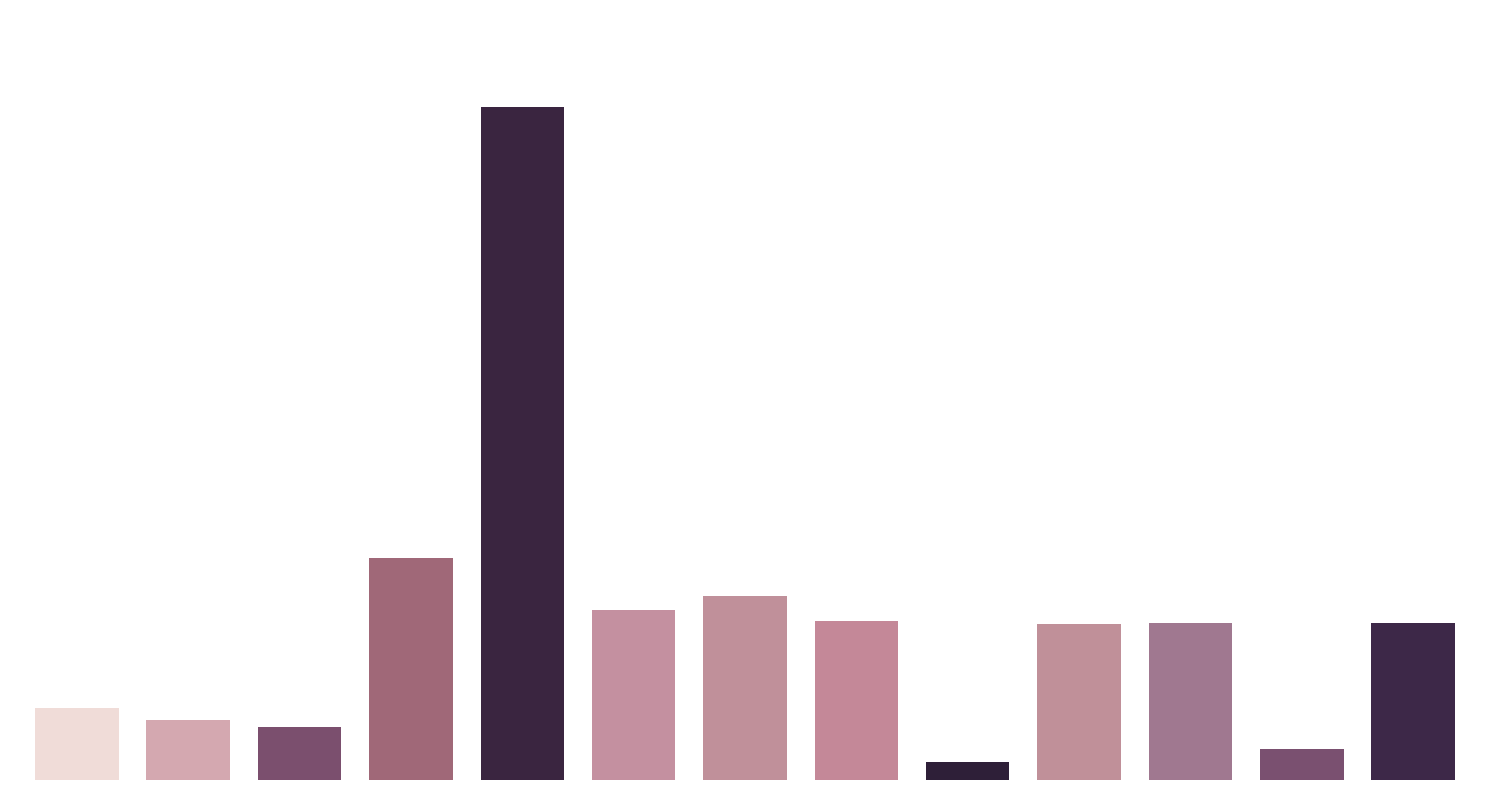

Reading right to left, transcribe all the data shown in this chart.

Back to Blackbrick=407652953	Falcon in the Glass=81661137	Ghost Hawk=407602510	Fly Away=403910348	Doll Bones=46644544	Searching for Silverheels=413237225	Red Moon Rising=478956832	Ballad of a Broken Nose=440380545	Glass Town Game=1748792716	Just Dance=575693447	Skylarks War=137783576	Into the Tall Tall Grass=156920488	Night Compass=186270340